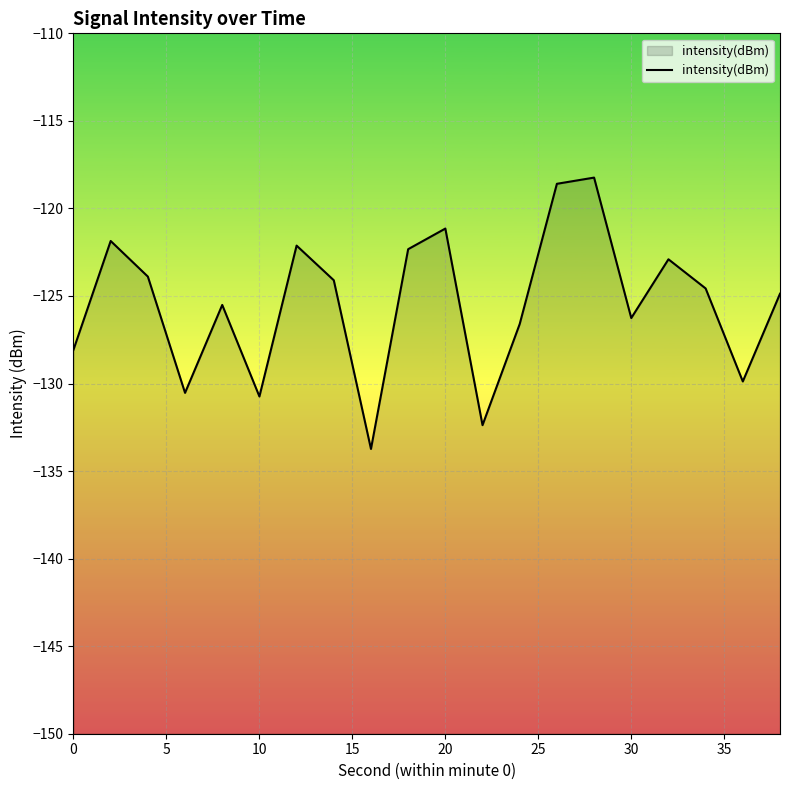

How many points are higher than both their immediate neighbors (excluding endpoints)?

6